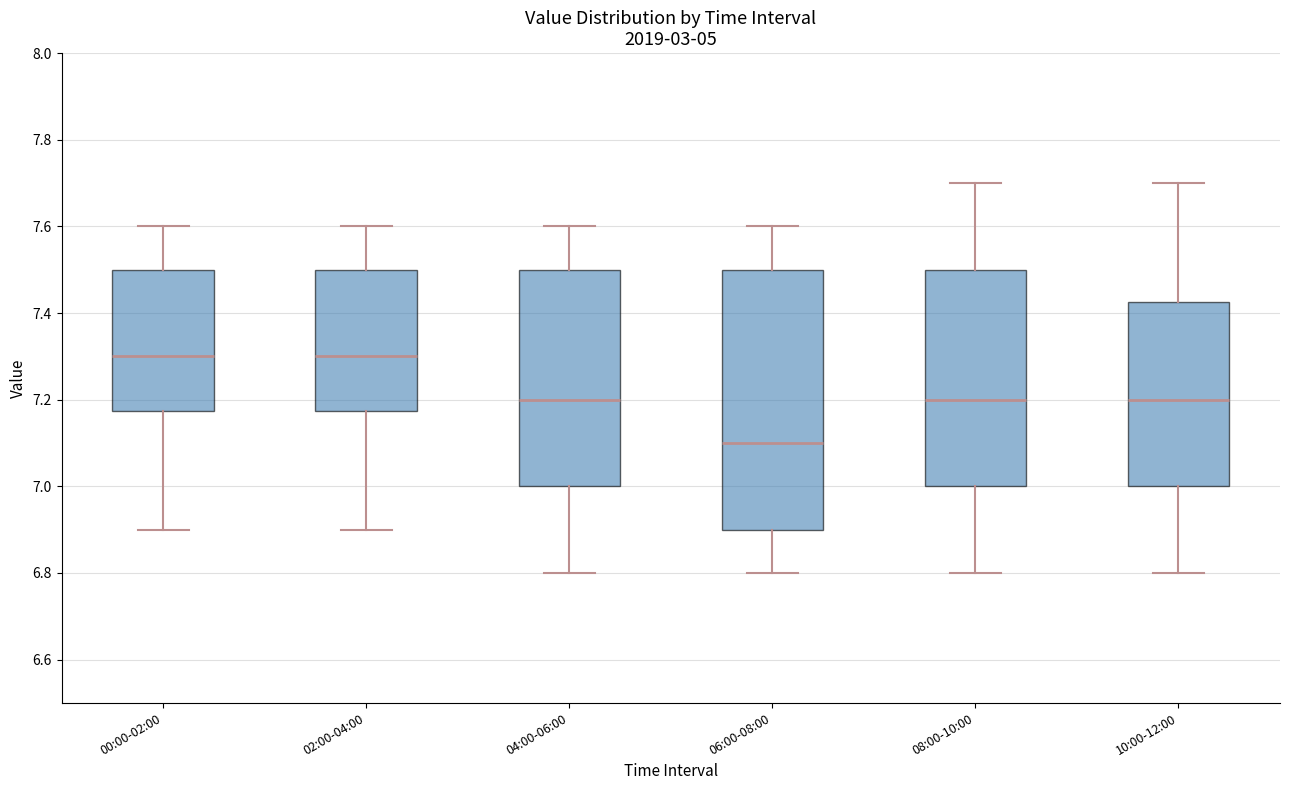

Reading left to right, transcribe this box plot: for each box, give where its median line is, the range the box spans, and where its two whiskers end, as read against the y-axis. The values are not printed on the chart, so give them approximately, as read against the axis.

00:00-02:00: median 7.30, box 7.18 to 7.50, whiskers 6.90 to 7.60
02:00-04:00: median 7.30, box 7.18 to 7.50, whiskers 6.90 to 7.60
04:00-06:00: median 7.20, box 7.00 to 7.50, whiskers 6.80 to 7.60
06:00-08:00: median 7.10, box 6.90 to 7.50, whiskers 6.80 to 7.60
08:00-10:00: median 7.20, box 7.00 to 7.50, whiskers 6.80 to 7.70
10:00-12:00: median 7.20, box 7.00 to 7.42, whiskers 6.80 to 7.70